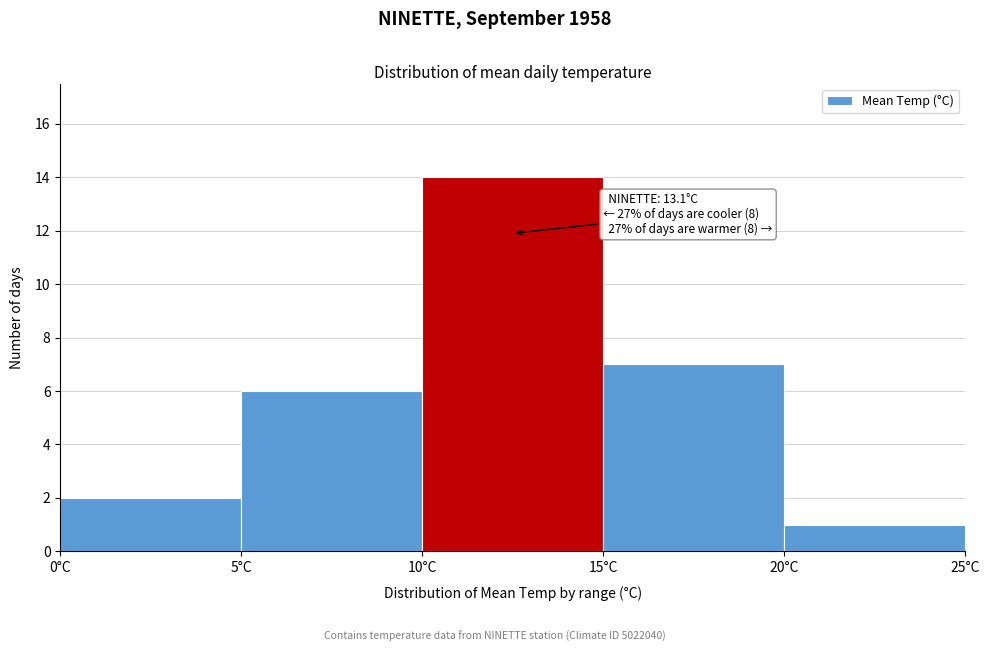

Over which range of the x-axis is the bar tallest?

10 to 15